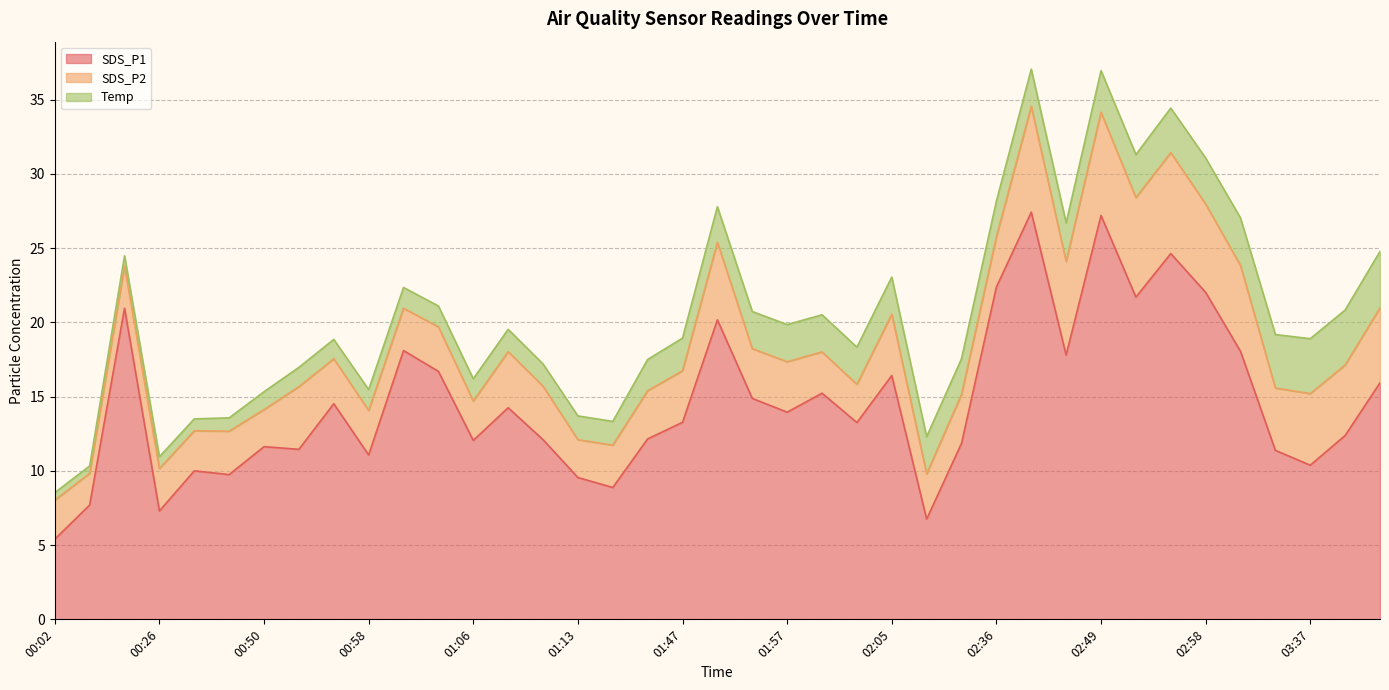

What is the difference between the highest and lowest values at 01:00?

16.7